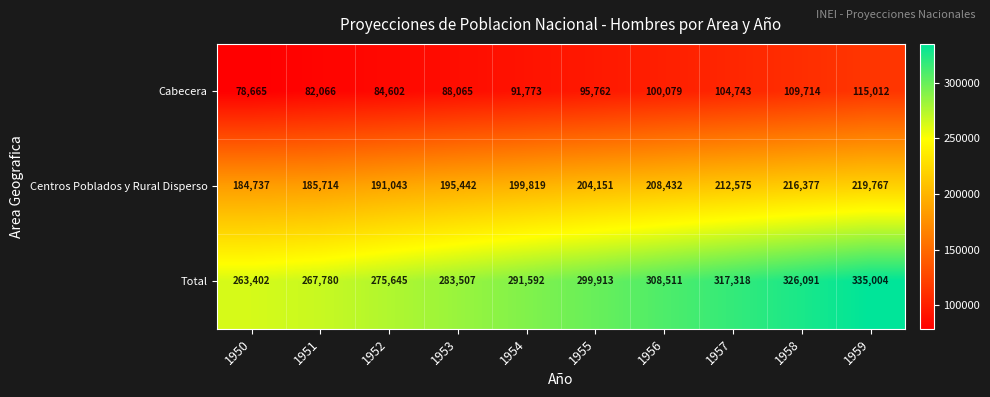

What is the maximum value shown in the chart?

335004